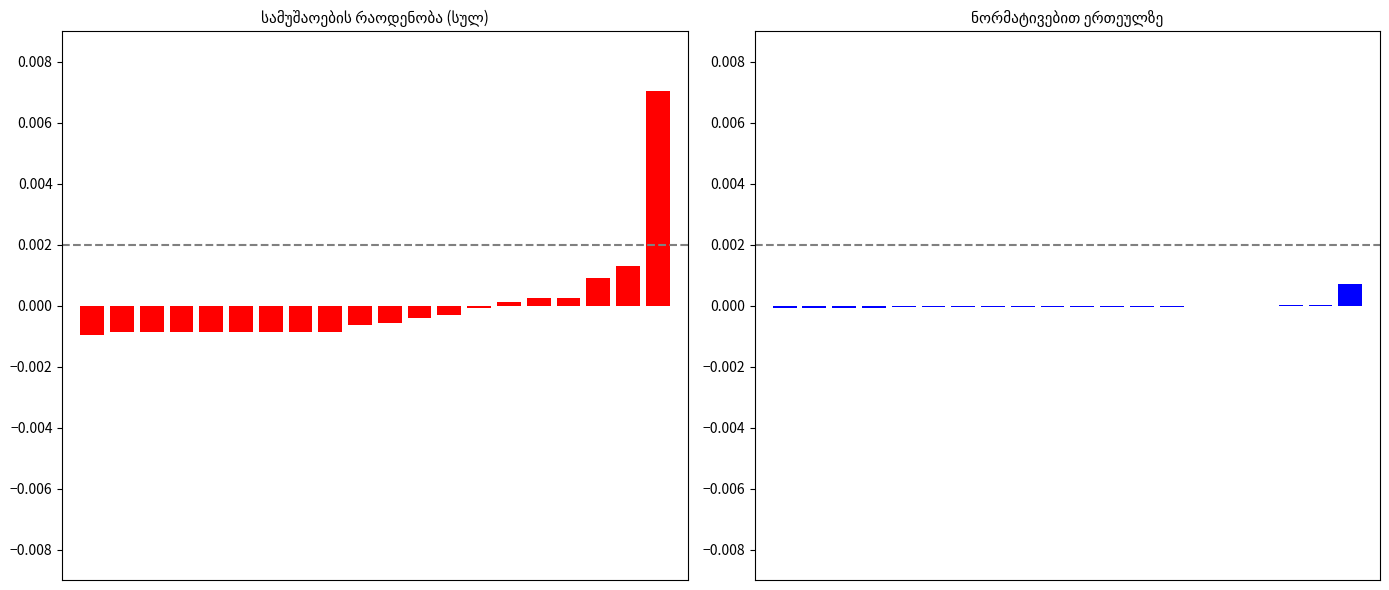

Rank the series at 16 from lowest to highest value.

ნორმატივებით ერთეულზე, რაოდენობა (სულ)